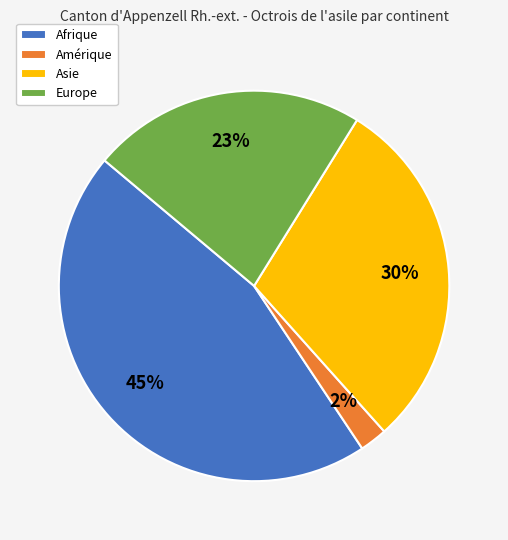

Is Amérique the majority of the pie?

No